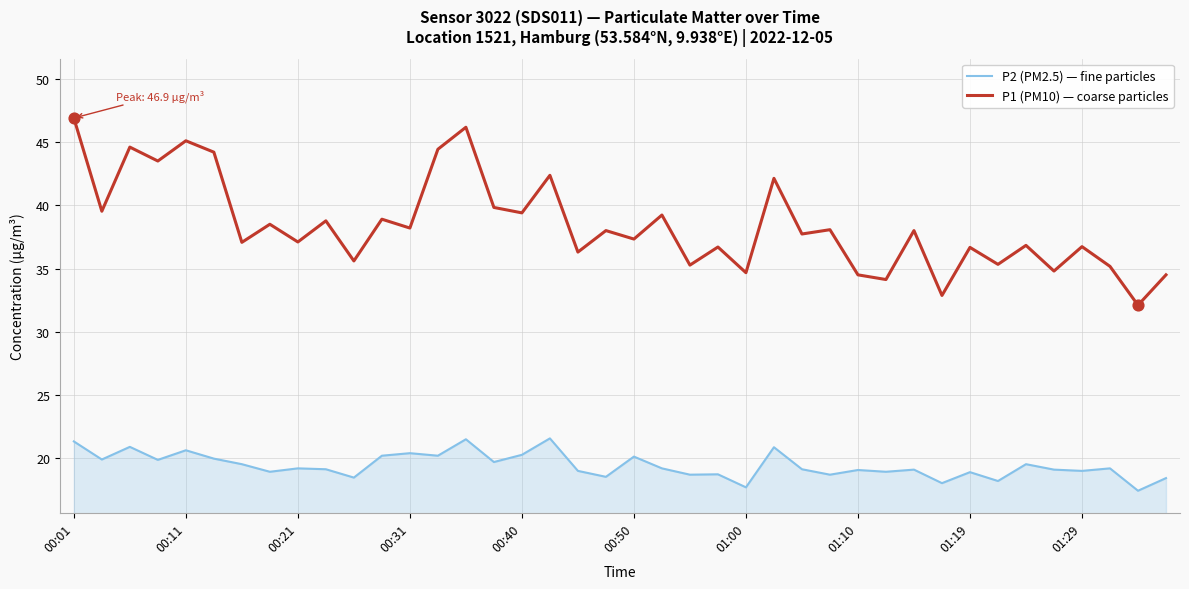

List the series in order of their overall mean, lowest first.

P2 (PM2.5) — fine particles, P1 (PM10) — coarse particles